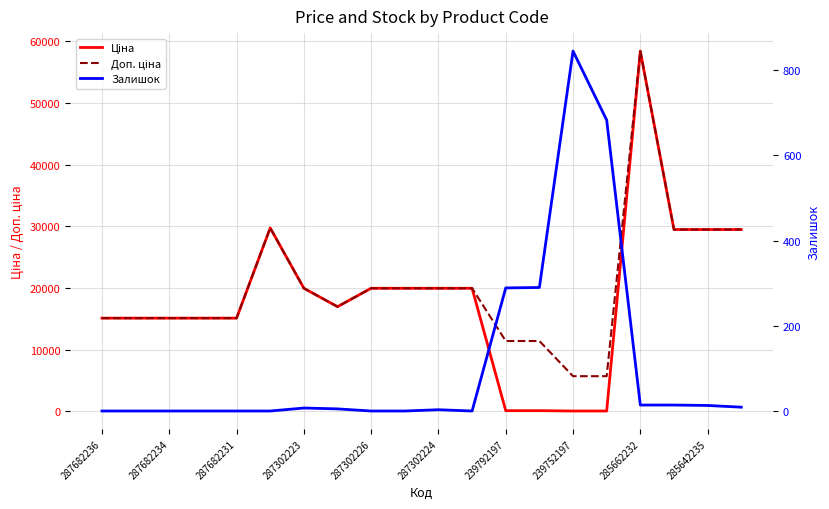

Which category has the lowest value in the Залишок series?

287682236